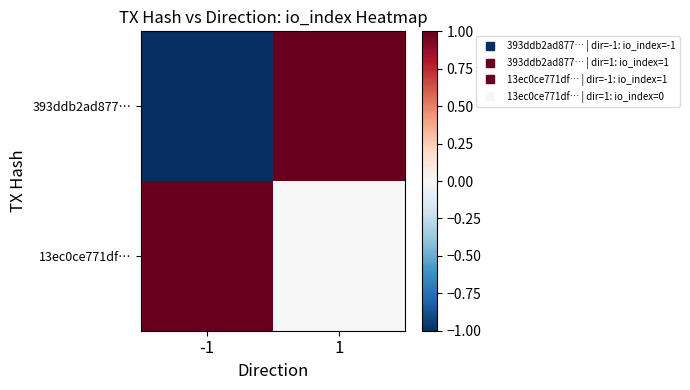

What is the maximum value shown in the chart?

1